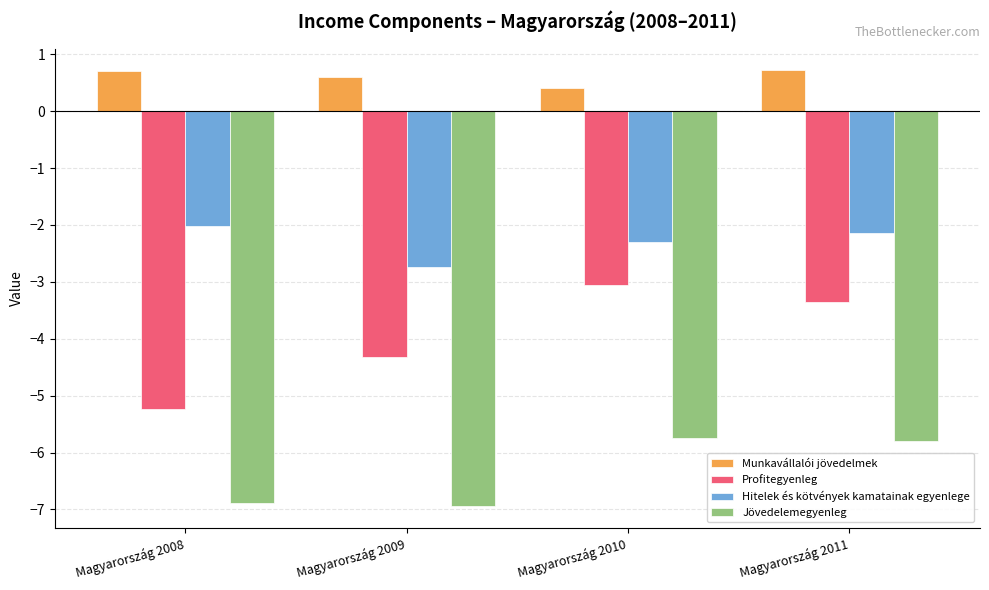

What is the difference between the second highest and second lowest values in the Munkavállalói jövedelmek series?

0.1